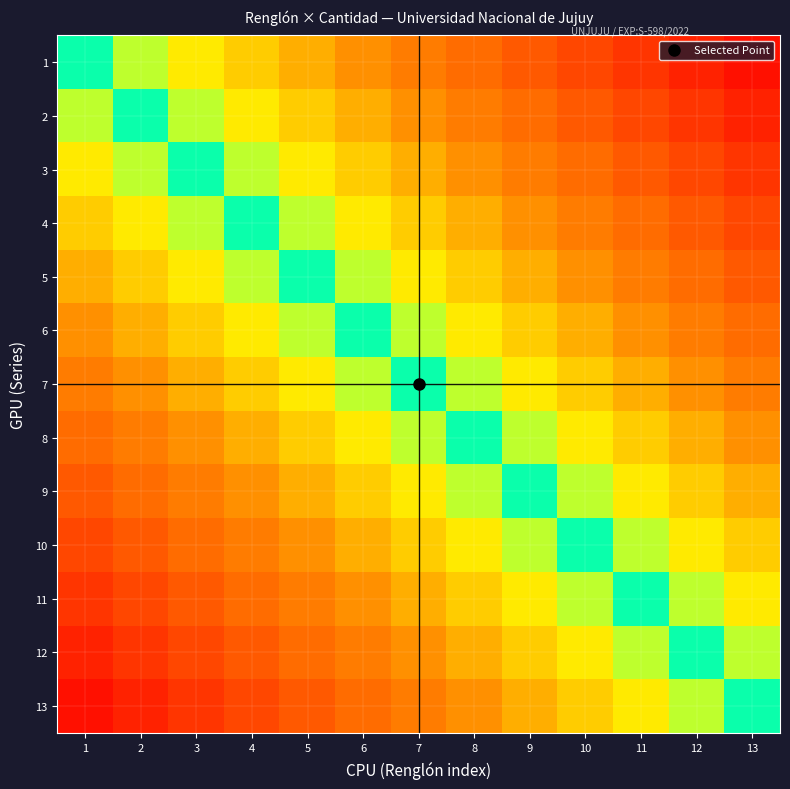

What is the greatest value displayed?

12